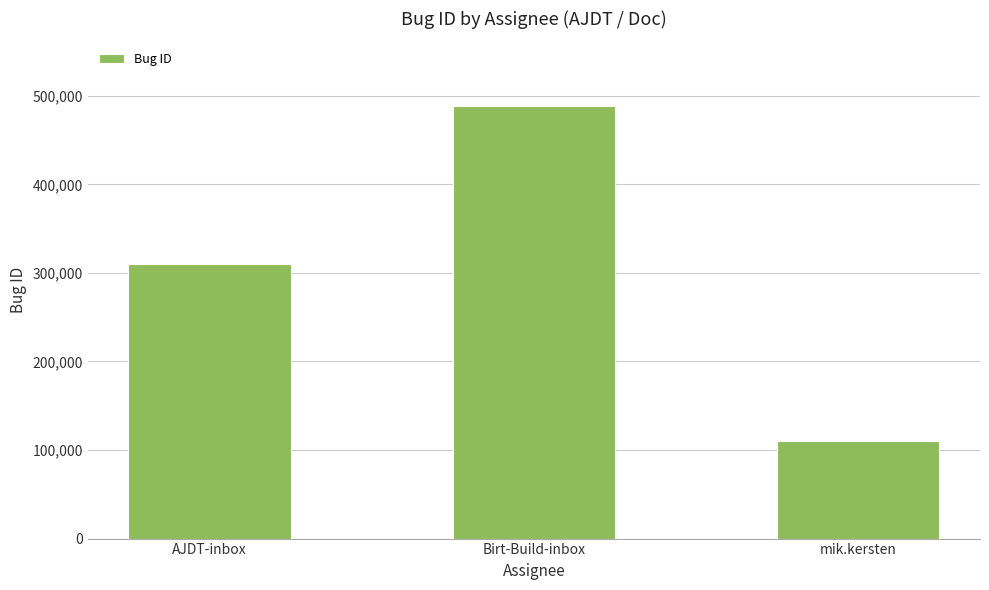

At which category does the chart reach its peak across all series?

Birt-Build-inbox